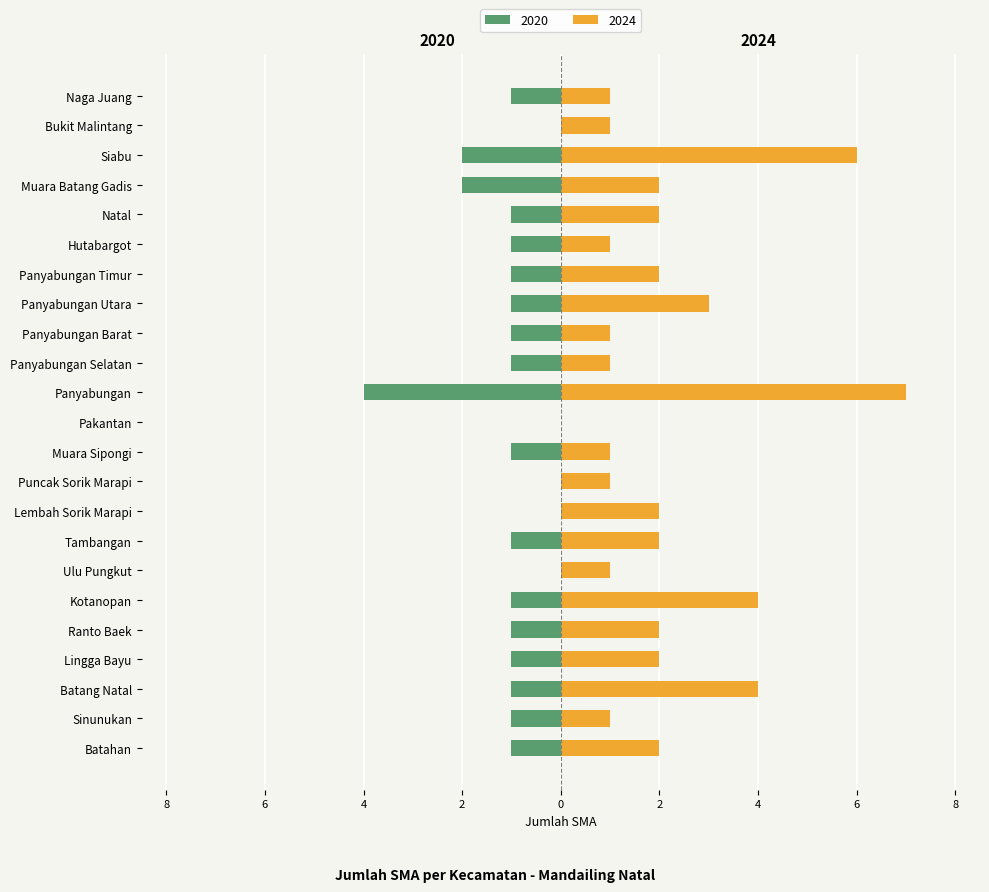

What are all the series names shown in the legend?

2020, 2024